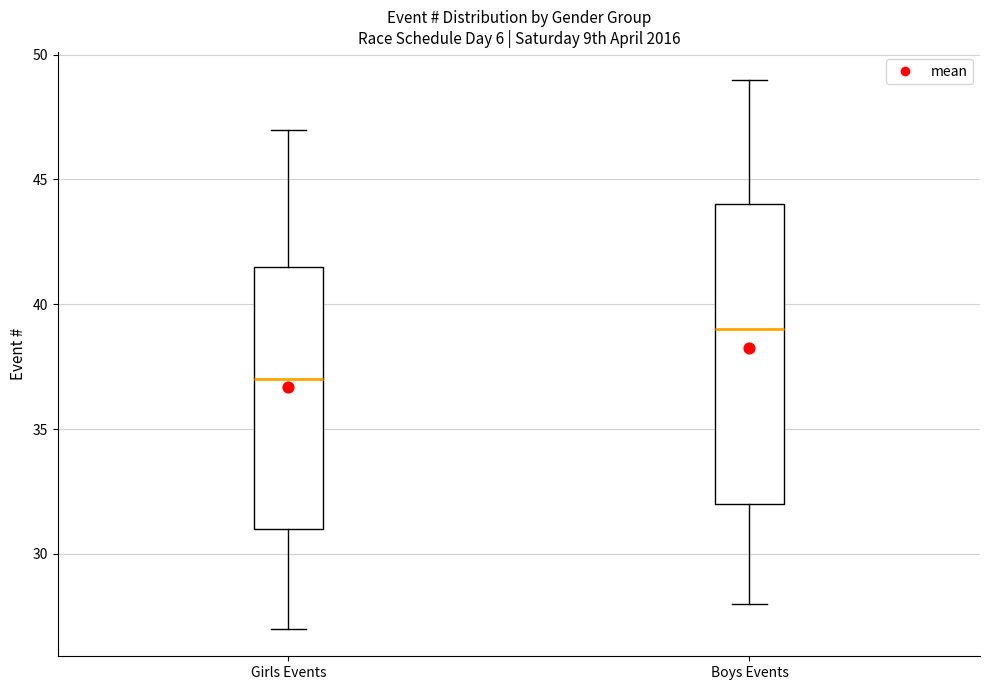

Reading left to right, transcribe this box plot: for each box, give where its median line is, the range the box spans, and where its two whiskers end, as read against the y-axis. The values are not printed on the chart, so give them approximately, as read against the axis.

Girls Events: median 37.0, box 31.0 to 41.5, whiskers 27.0 to 47.0
Boys Events: median 39.0, box 32.0 to 44.0, whiskers 28.0 to 49.0